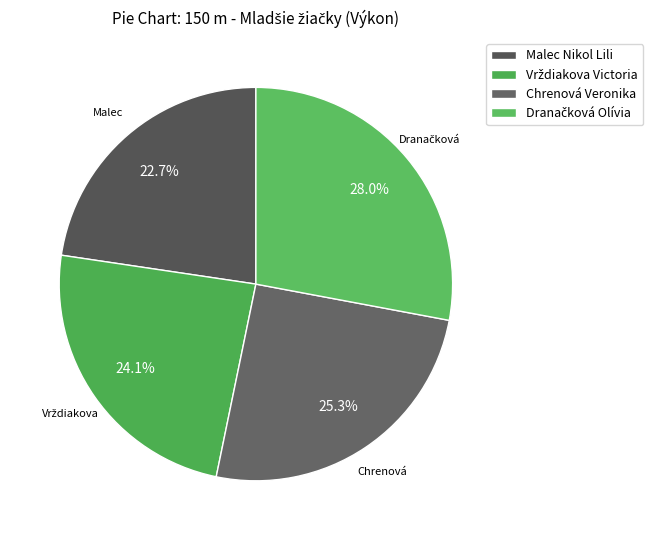

Is it true that Dranačková Olívia is 13% of the pie?

False